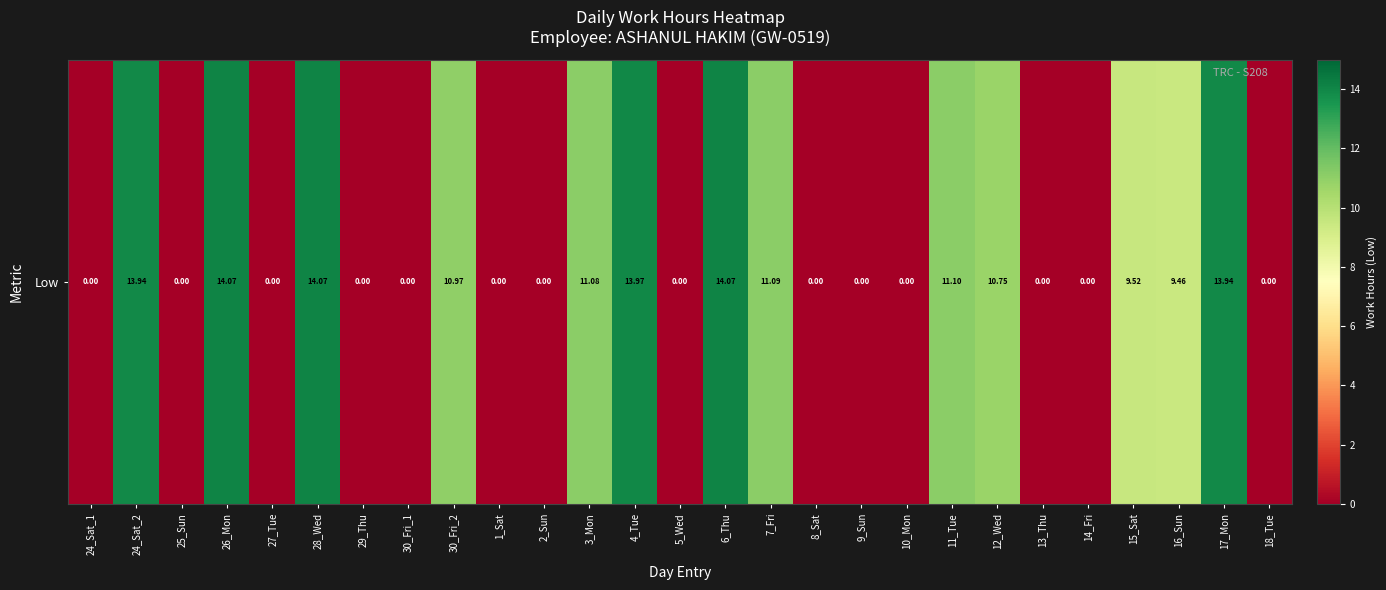

Which category has the highest value across all series?

26_Mon